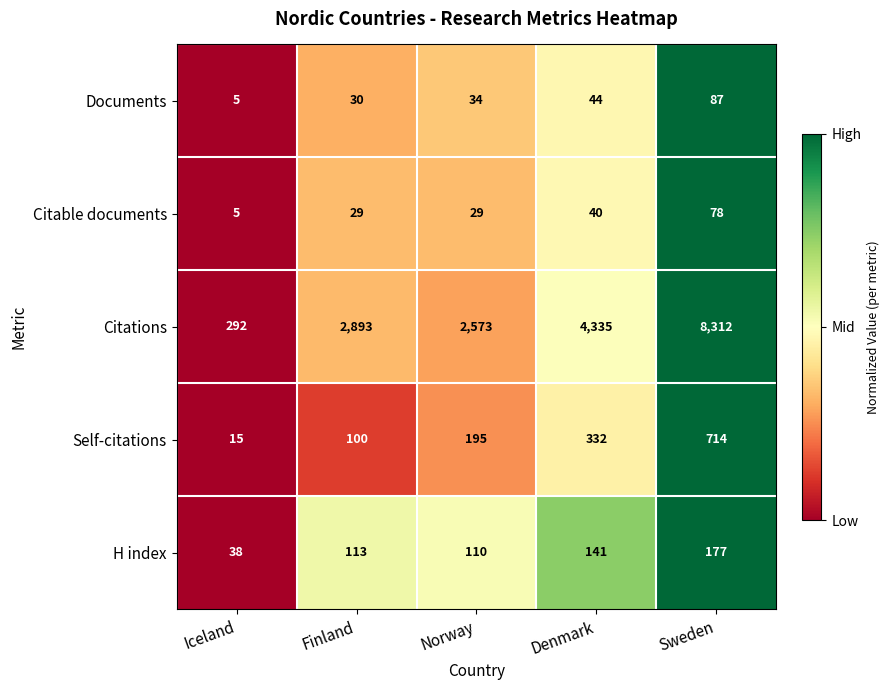

What is the difference between the second highest and minimum values in the H index series?

103